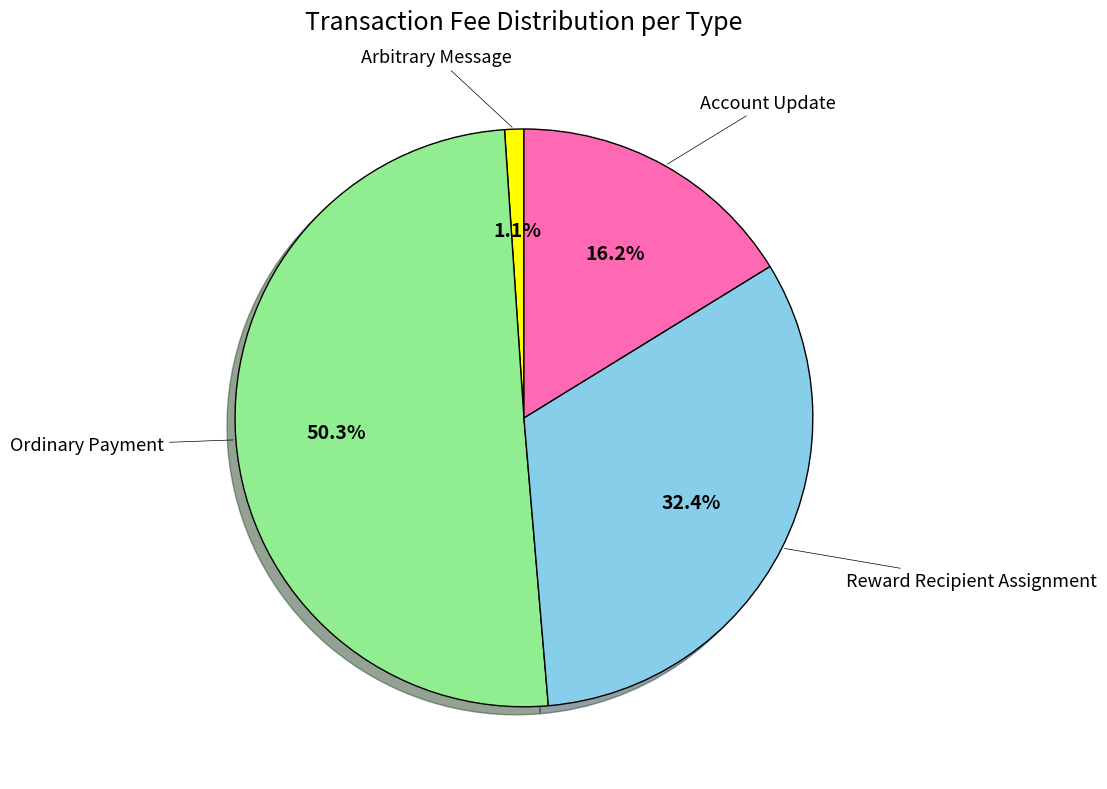

Is there any slice that represents more than half of the pie?

Yes